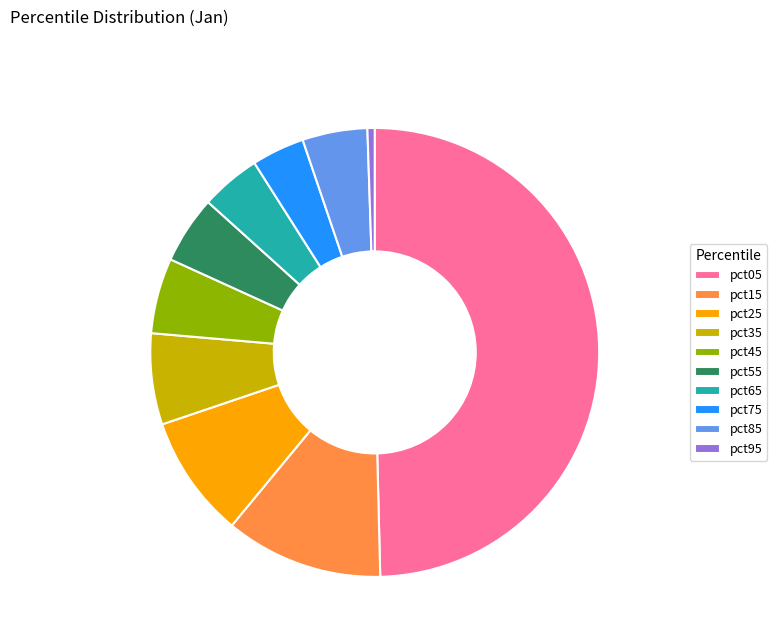

Is it true that pct35 is 7% of the pie?

True